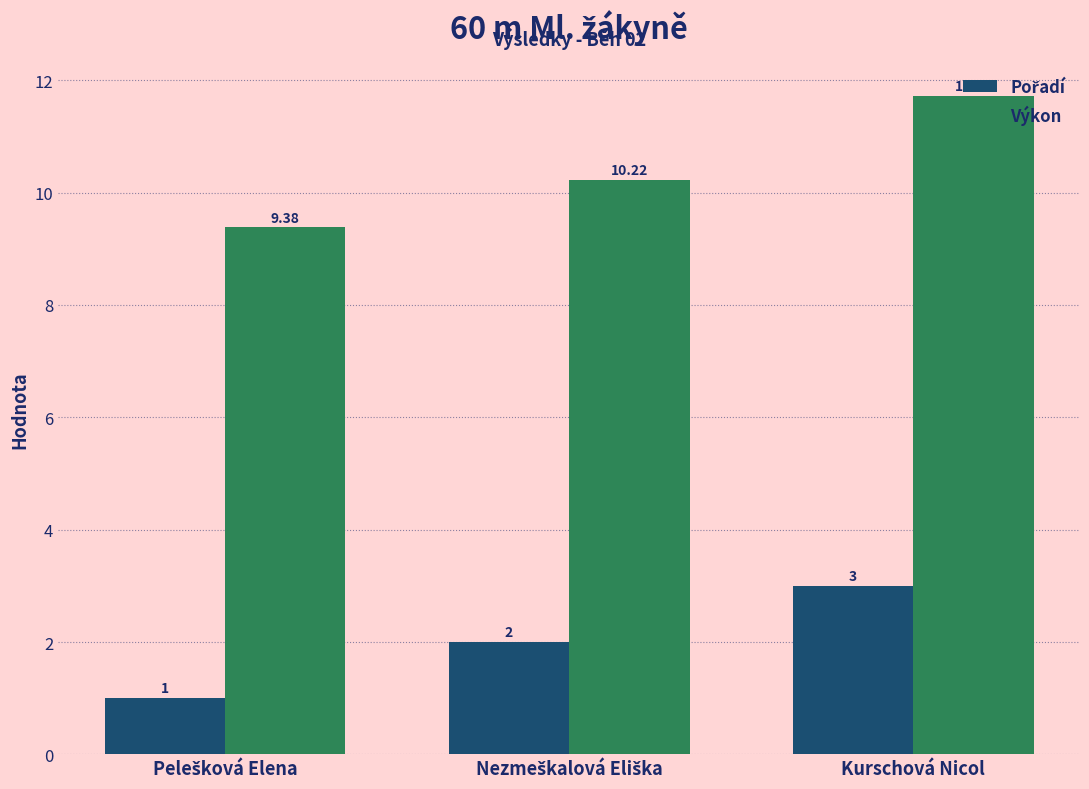

Which series has the largest range (max minus min)?

Výkon